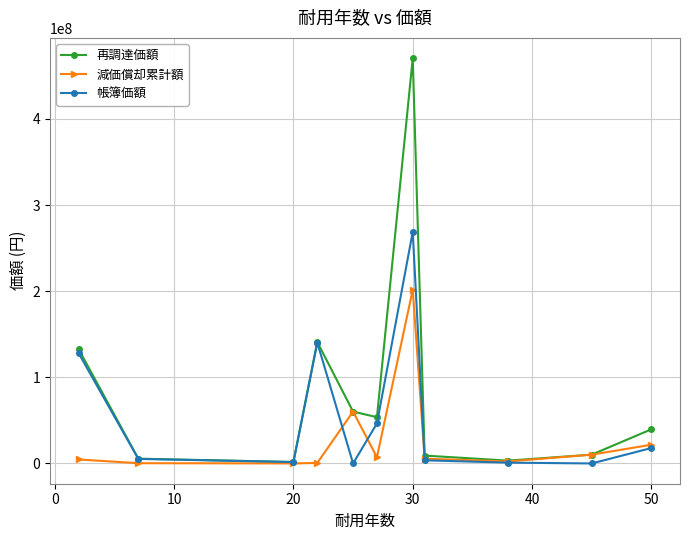

What are all the series names shown in the legend?

再調達価額, 減価償却累計額, 帳簿価額